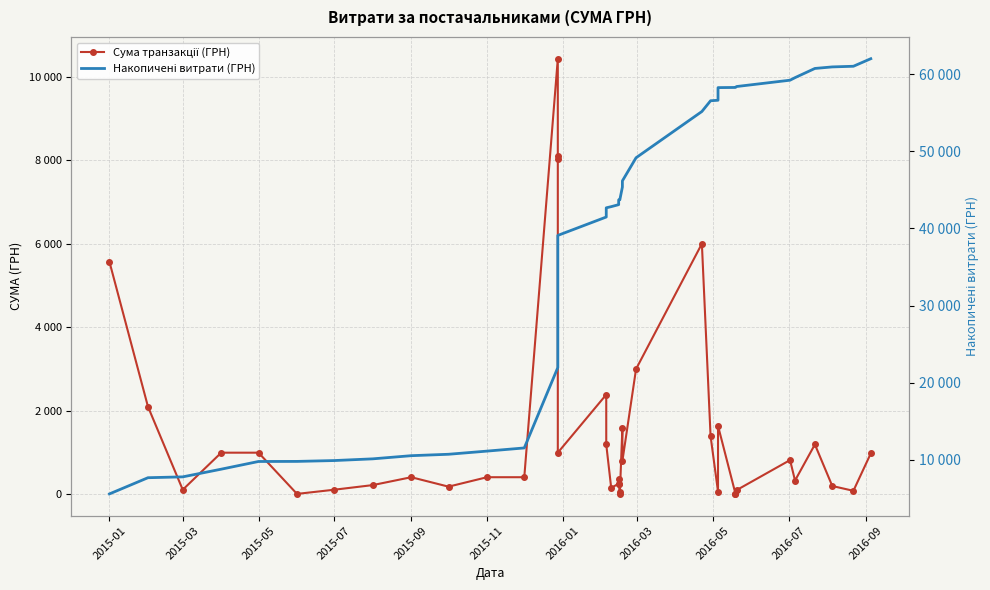

Rank the series by their average value, from highest to lowest.

Накопичені витрати (ГРН), Сума транзакції (ГРН)